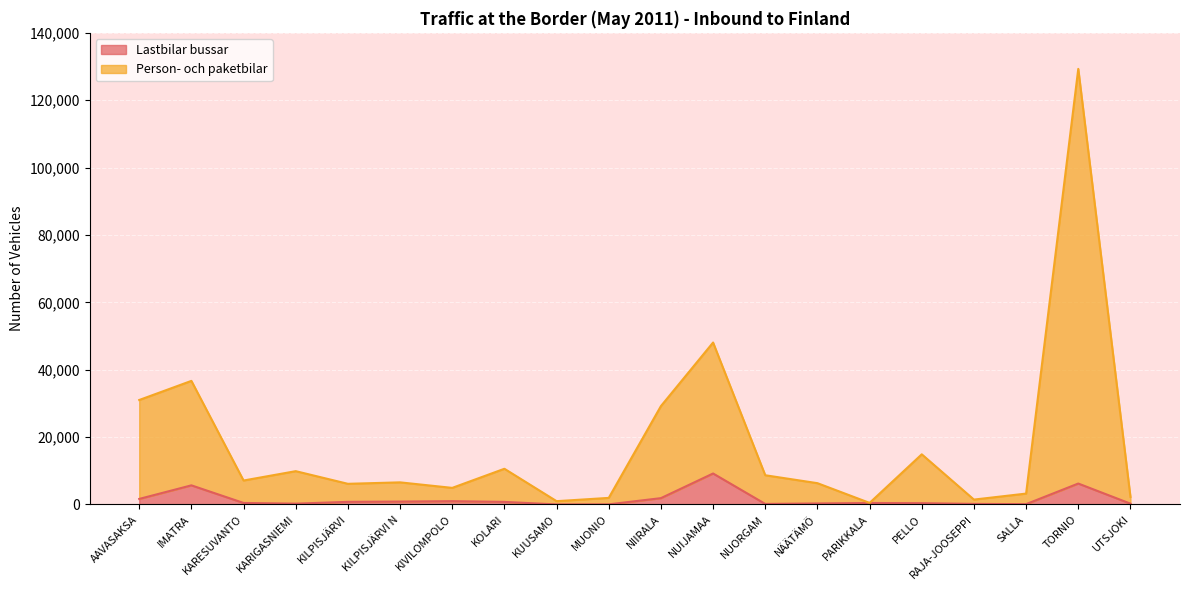

How many interior local valleys does the Person- och paketbilar series have?

6